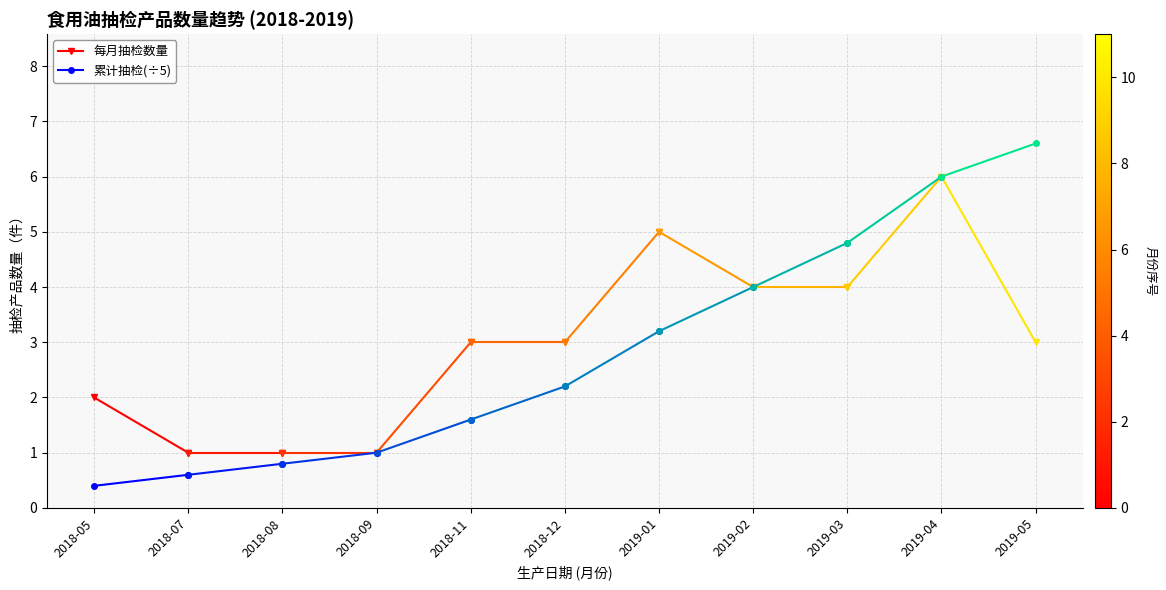

What is the sum of all 每月抽检数量 values?

3.0